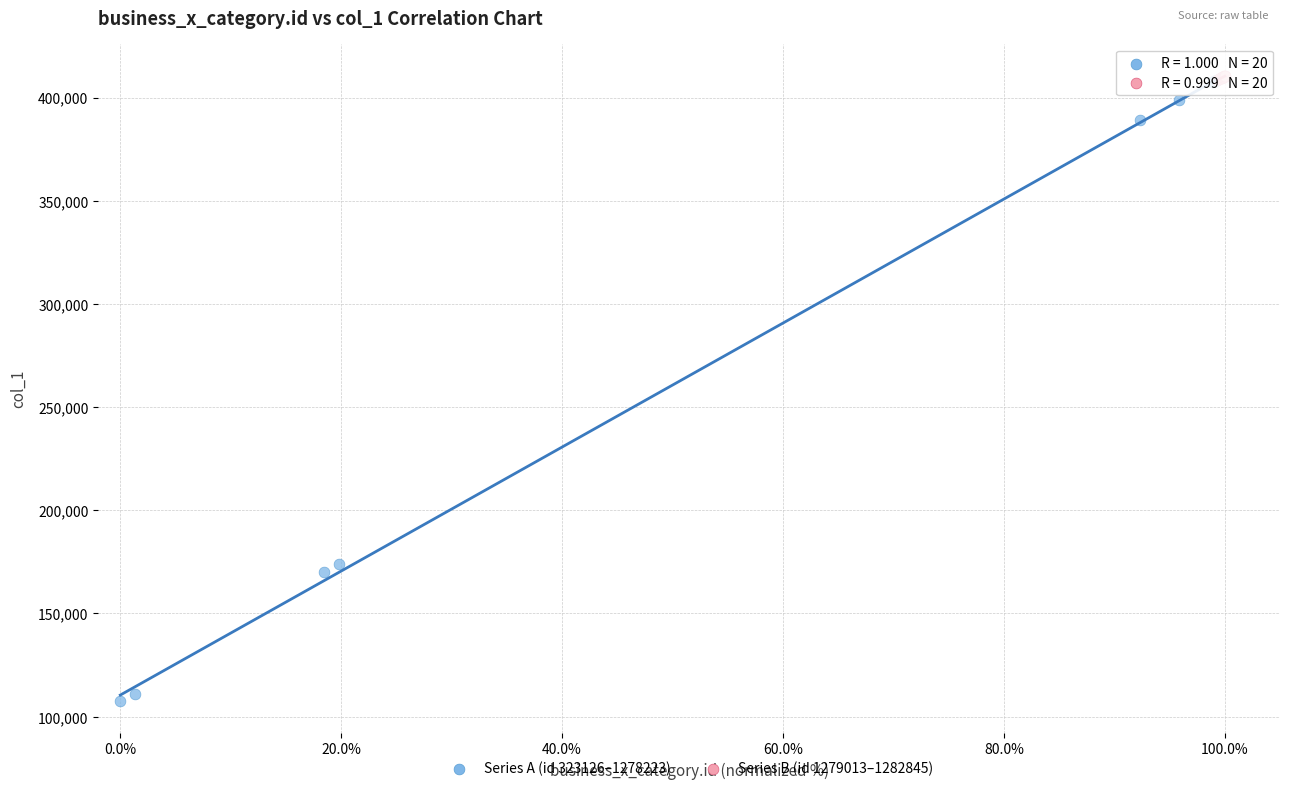

Which series has the widest spread of Y values?

Series A (id 323126–1278223)